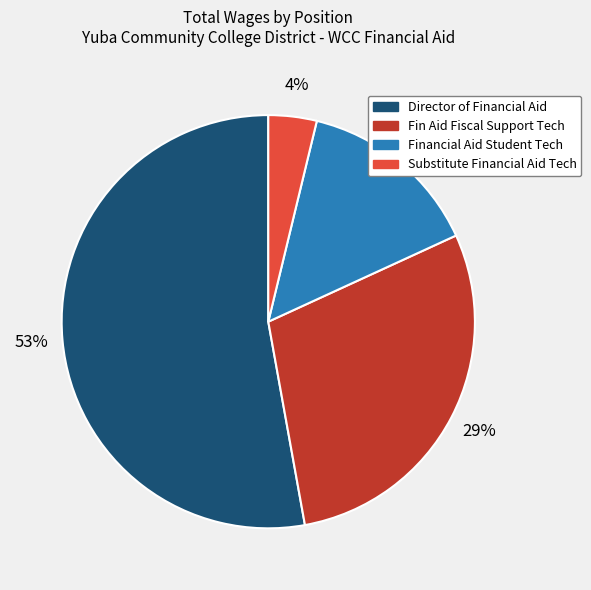

Is Financial Aid Student Tech the majority of the pie?

No